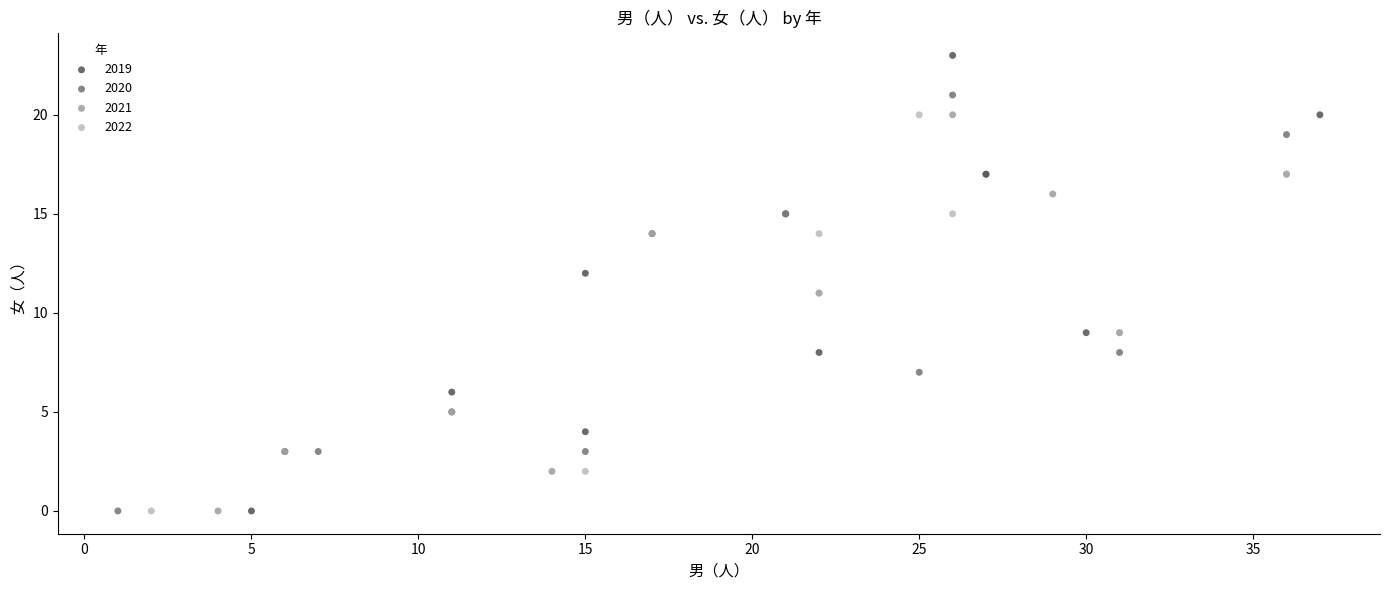

Which series has the widest spread of Y values?

2019